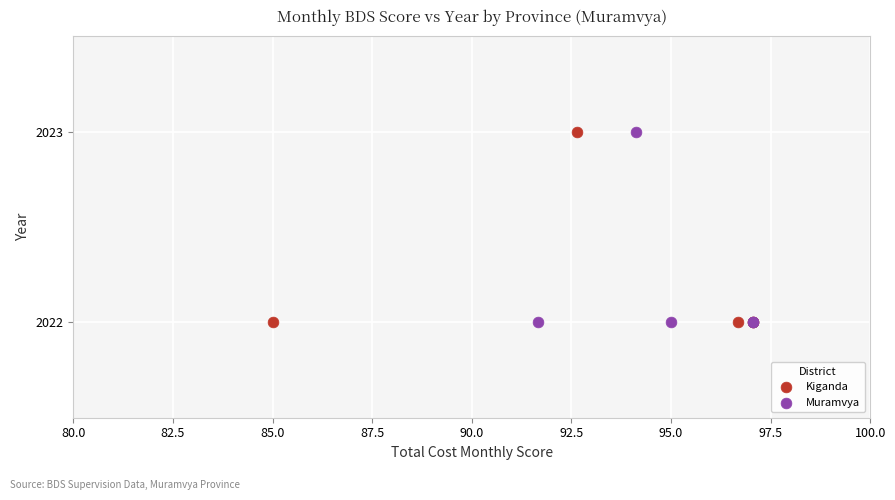

What are all the series names shown in the legend?

Kiganda, Muramvya